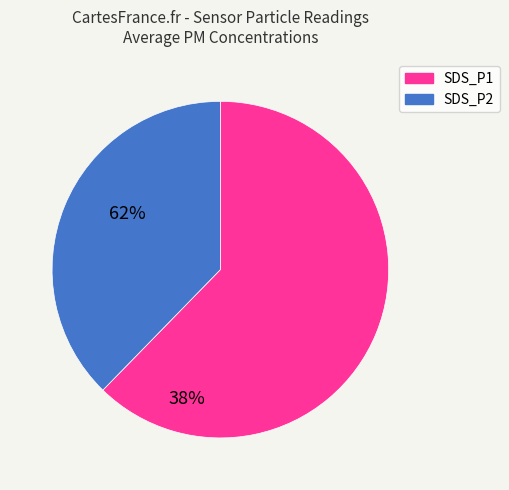

What is the smallest slice in the pie chart?

SDS_P2